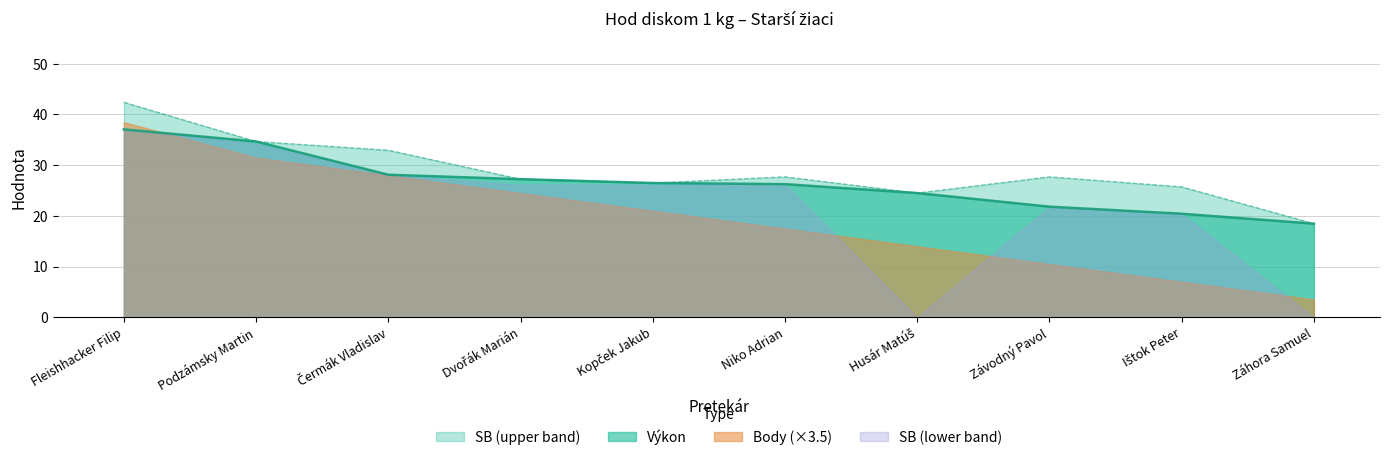

Read the SB (lower band) value at Závodný Pavol.

21.8